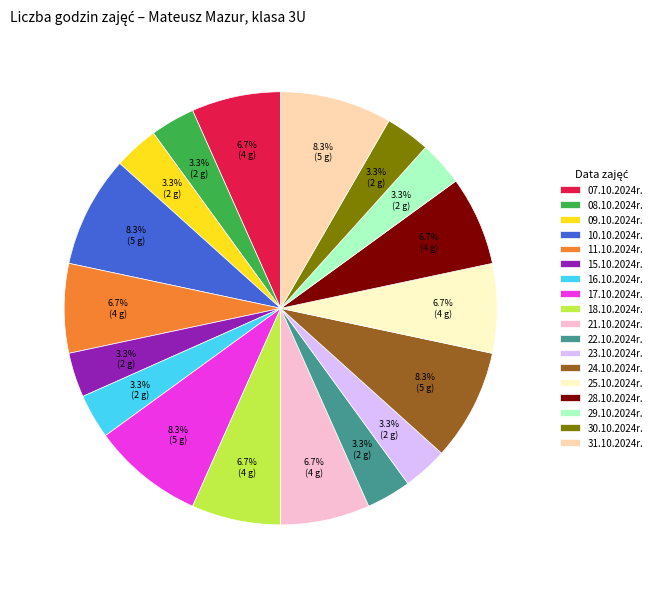

Is there a majority slice in this chart?

No